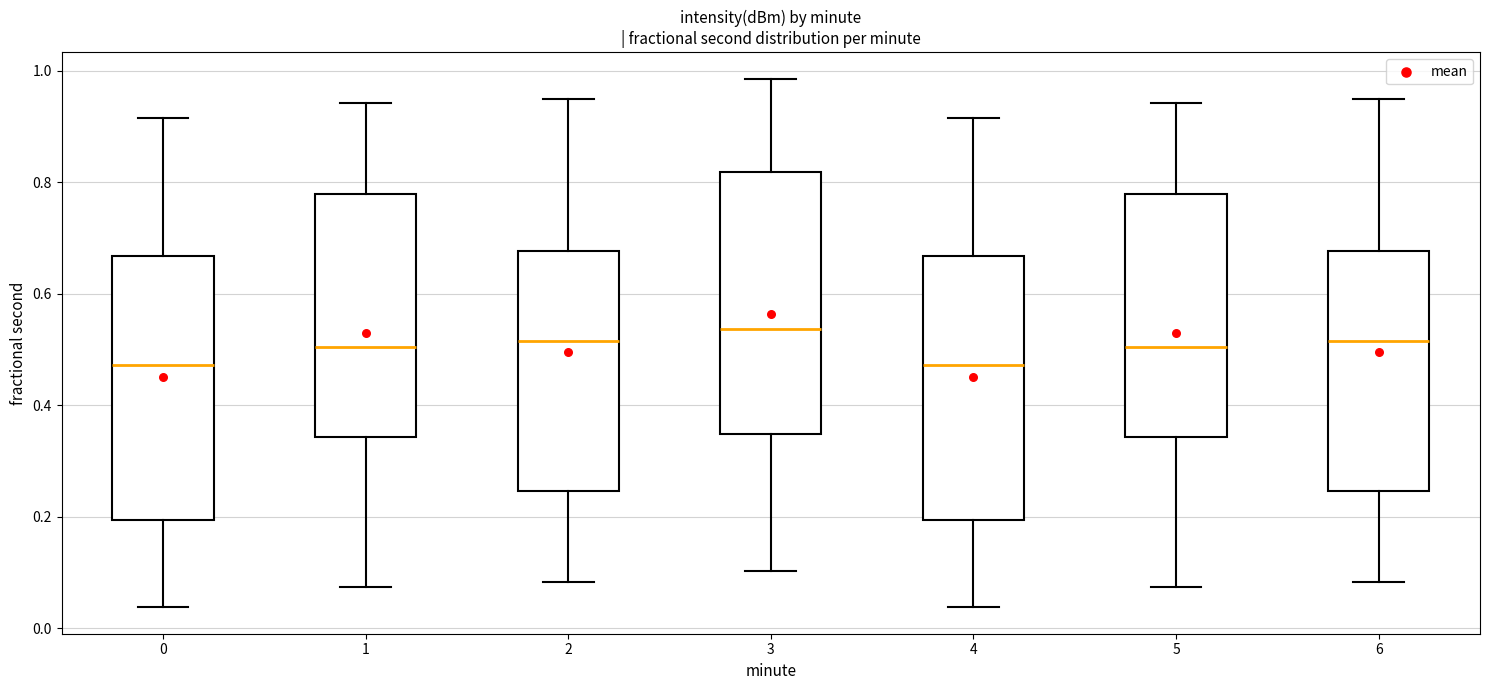

Which box has the highest median line?

3